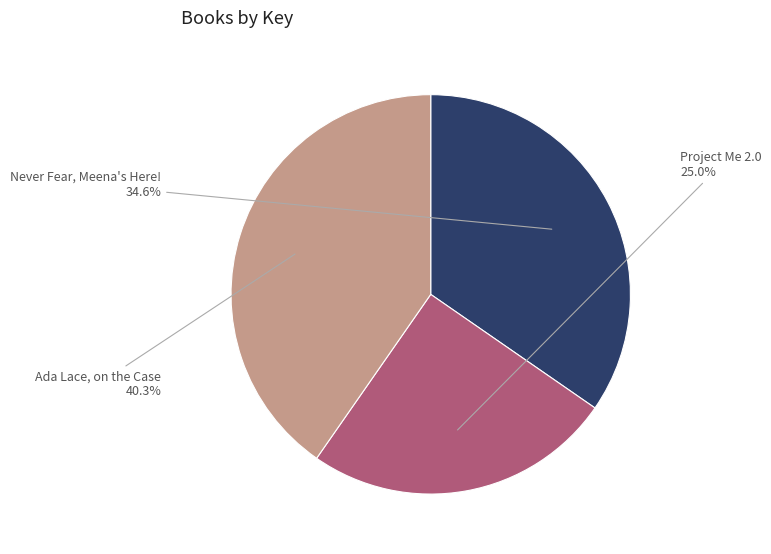

Combined, what portion of the pie is Never Fear, Meena's Here! and Ada Lace, on the Case?

75.0%